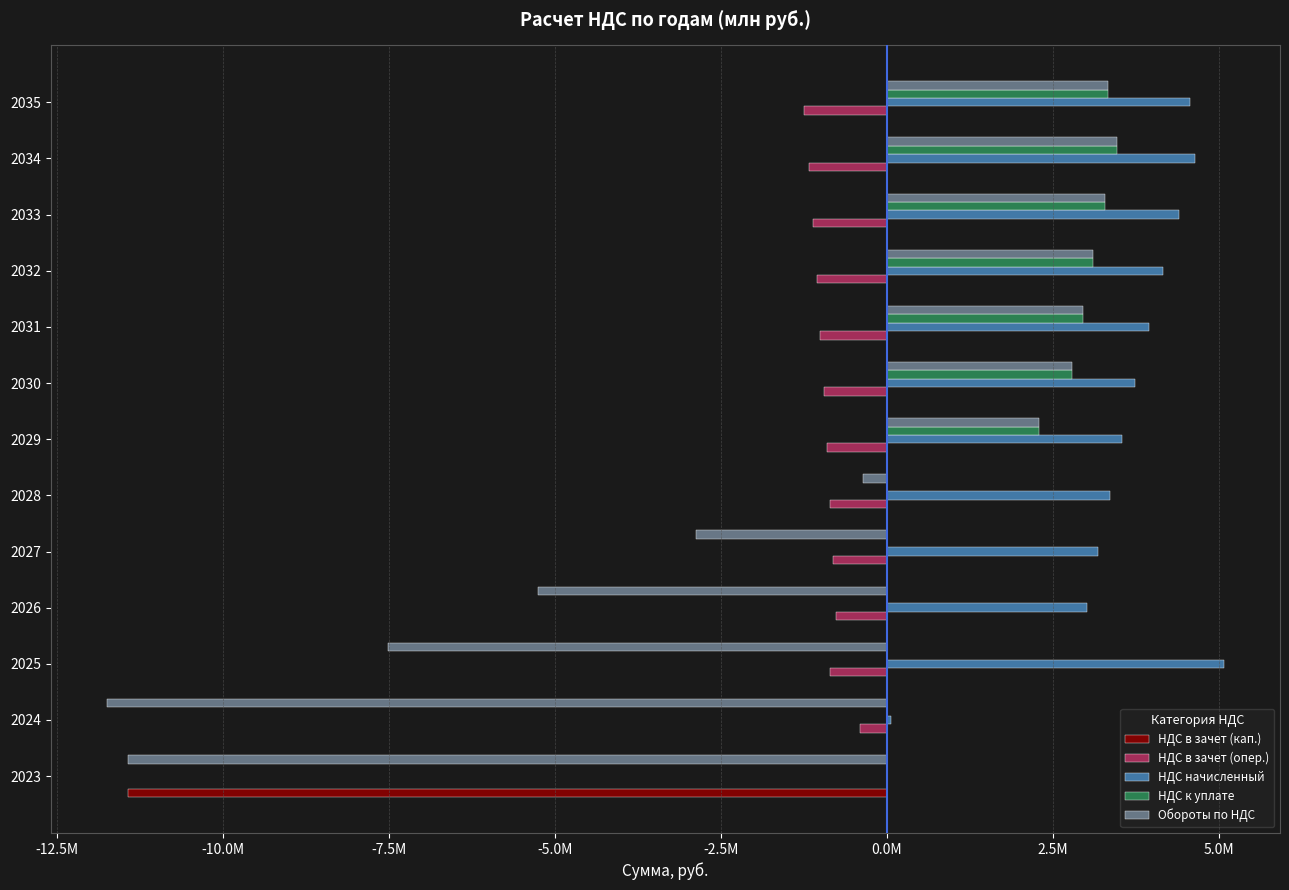

Which series has the largest total across all categories?

НДС начисленный